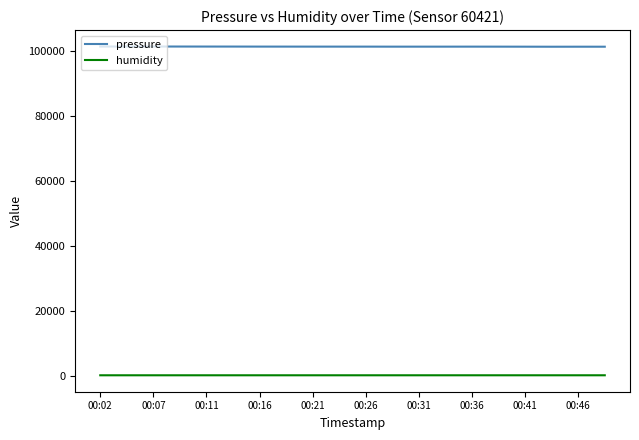

List the series in order of their overall mean, lowest first.

humidity, pressure